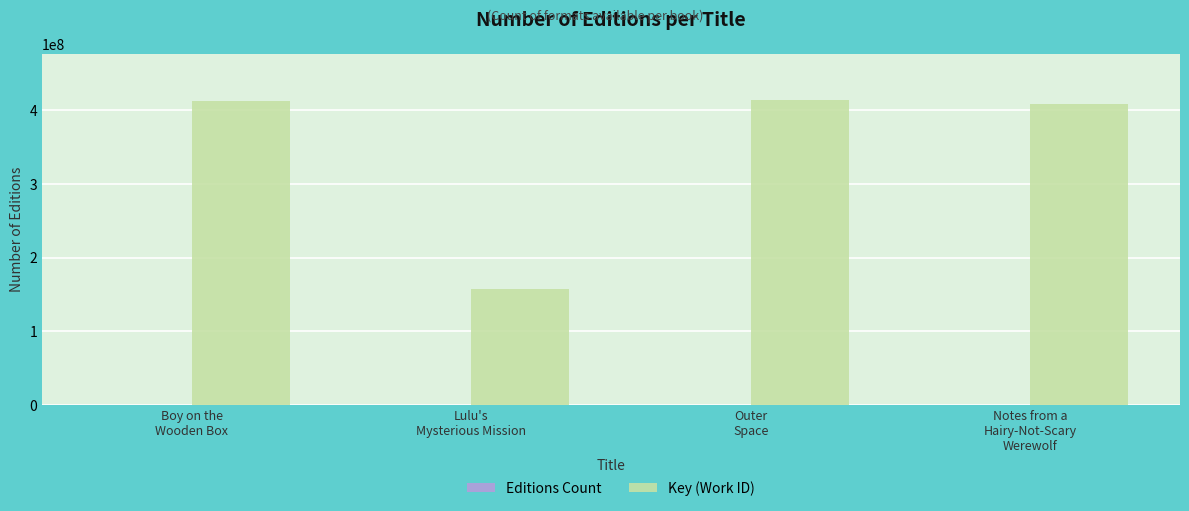

Which series has the largest total across all categories?

Key (Work ID)